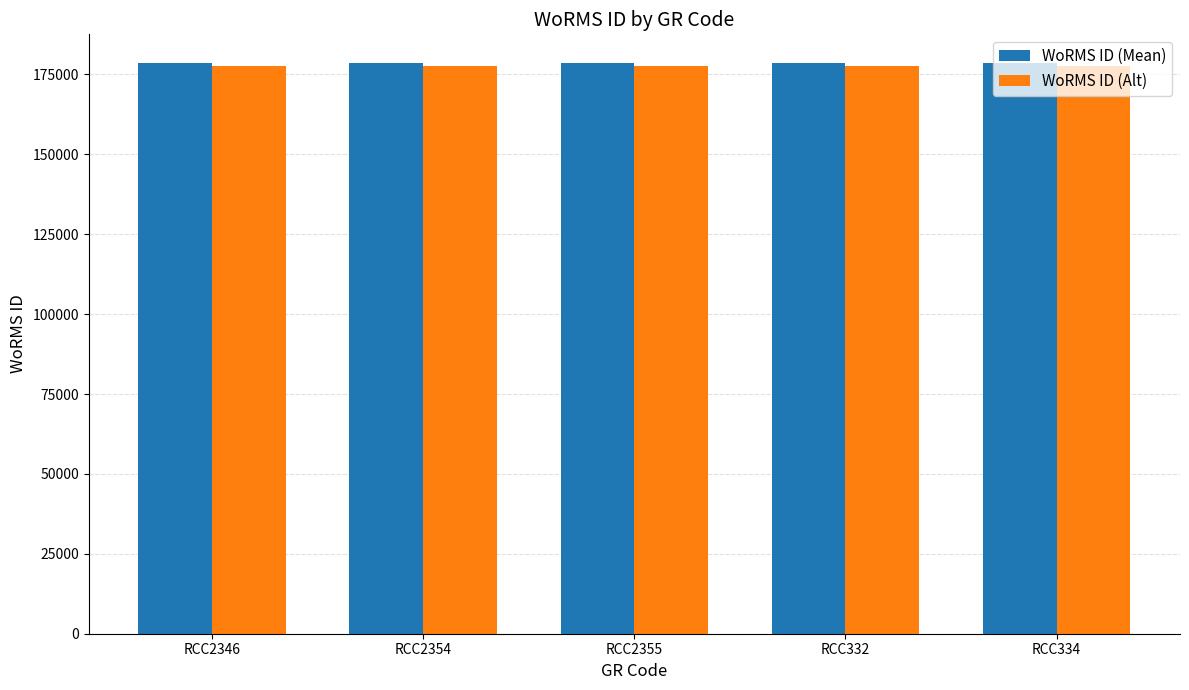

What is the minimum value shown in the chart?

177599